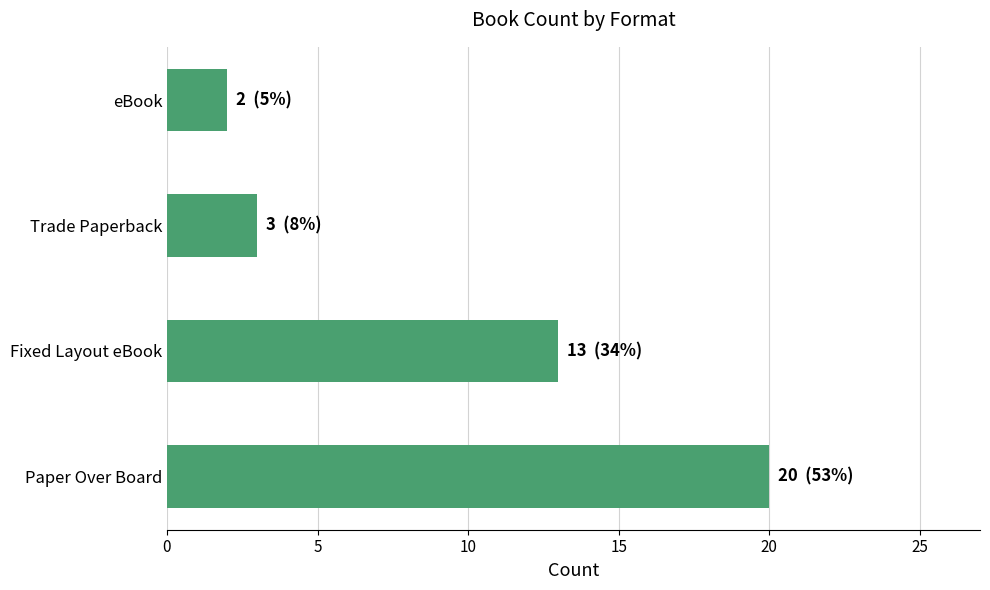

Rank the categories by value from lowest to highest.

eBook, Trade Paperback, Fixed Layout eBook, Paper Over Board